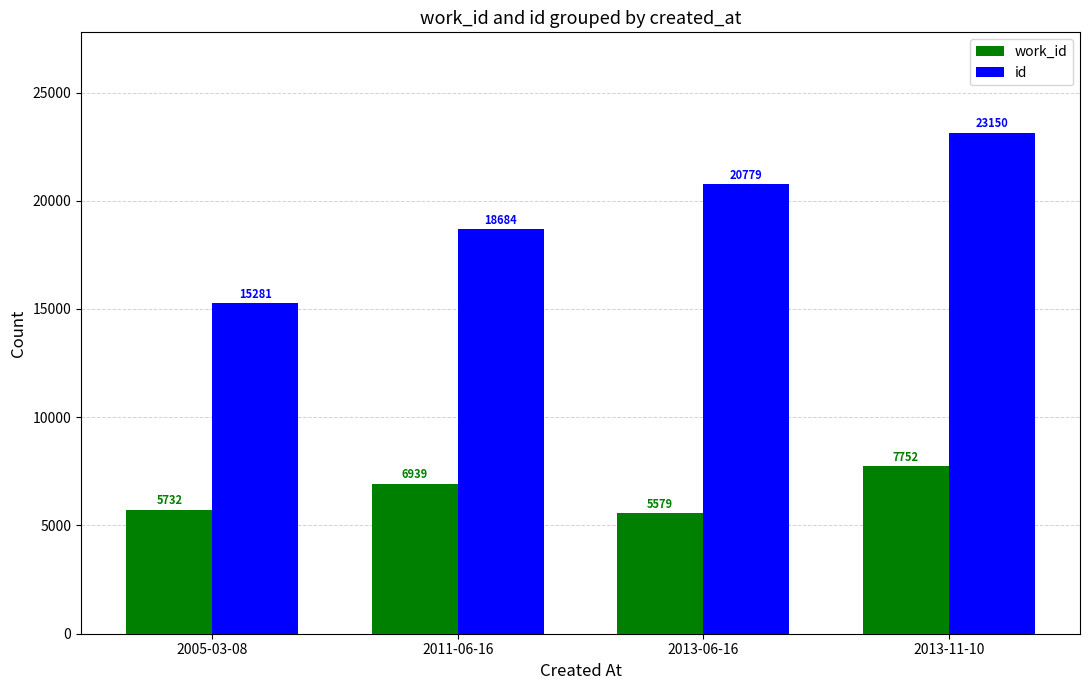

Reading right to left, extract all data points from this chart.

work_id: 2013-11-10=7752	2013-06-16=5579	2011-06-16=6939	2005-03-08=5732
id: 2013-11-10=23150	2013-06-16=20779	2011-06-16=18684	2005-03-08=15281